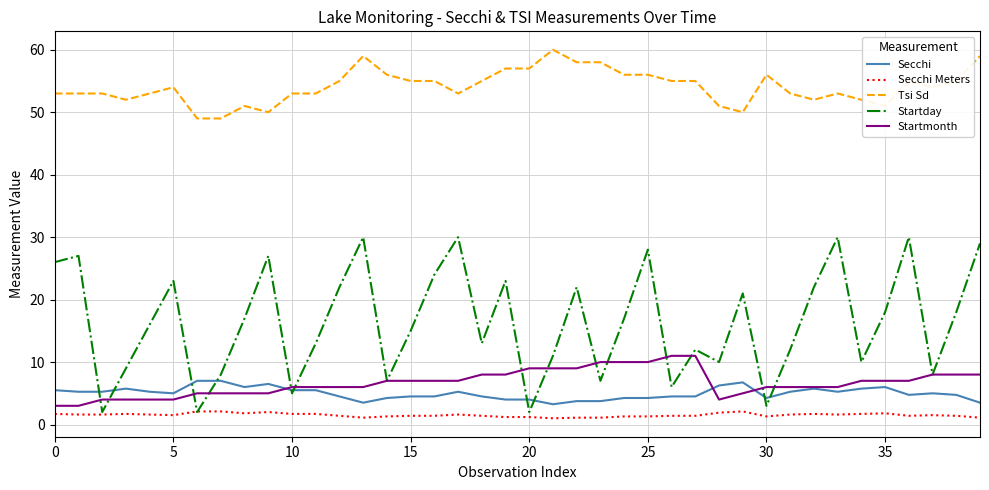

What is the highest value of the Startday series?

30.0